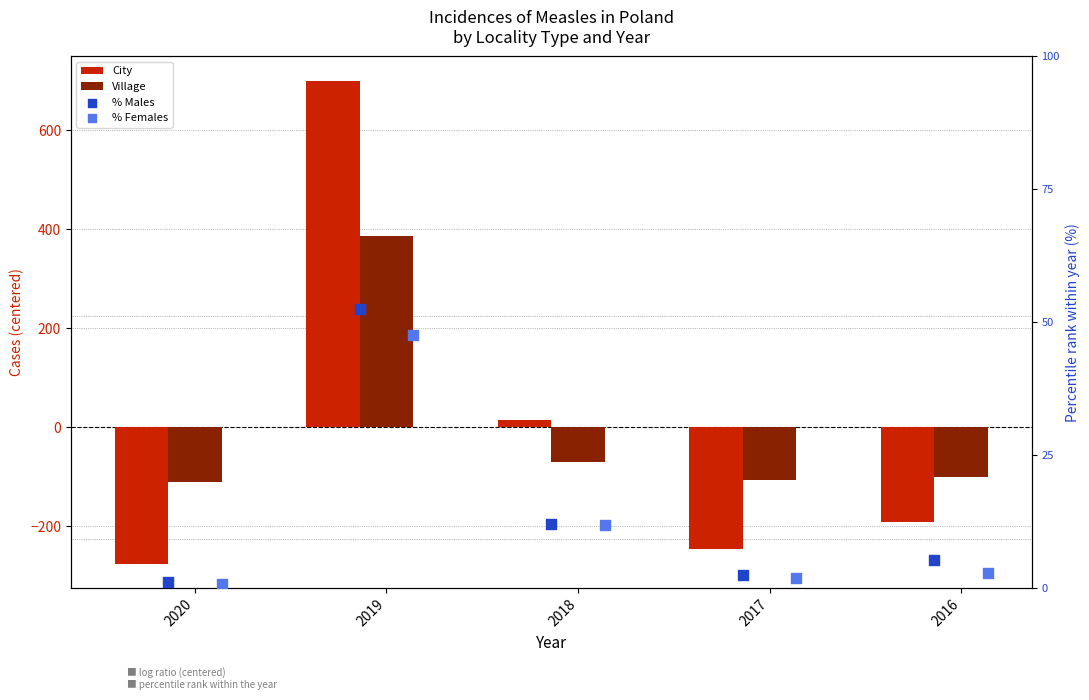

Is the value of % Males at 2016 greater than the value of Village at 2018?

Yes